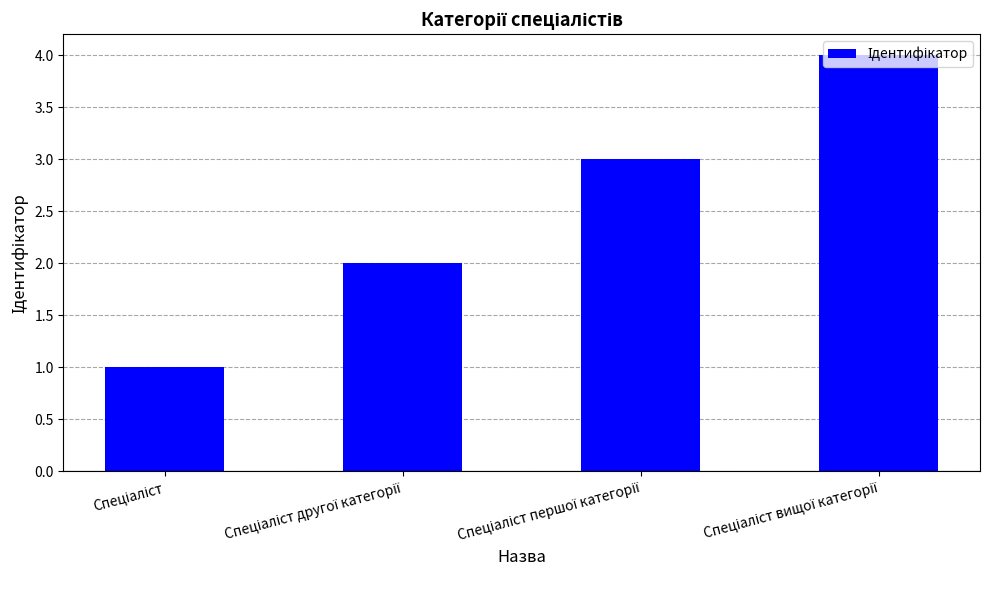

Are the bars grouped side by side (vs. stacked)?

No